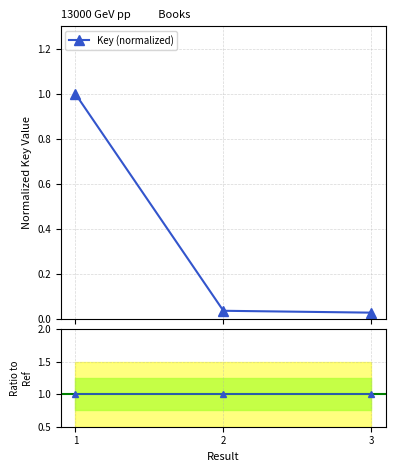

What is the change in value from 1 to 3?

-1.0